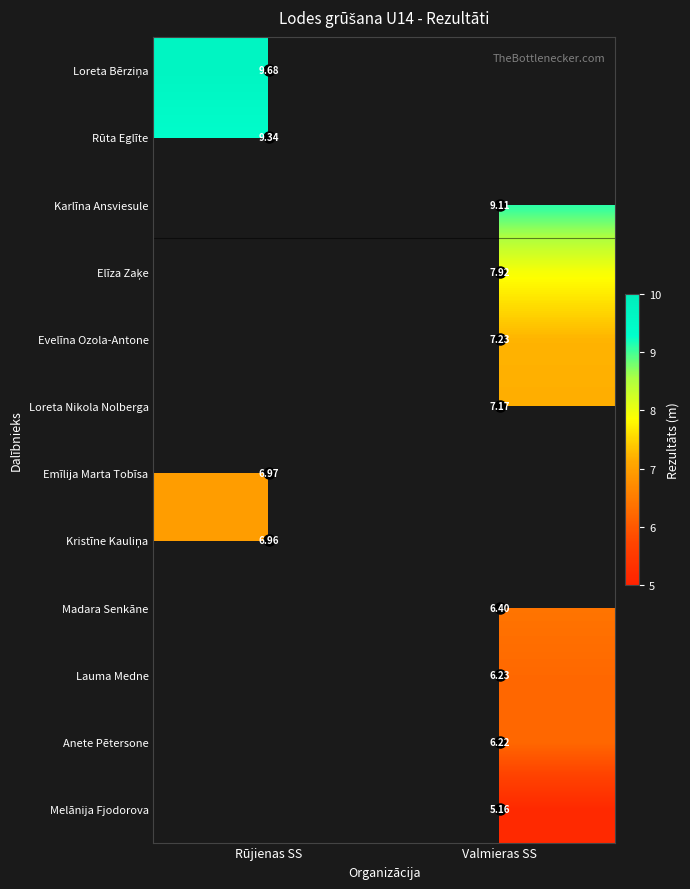

Count the number of data series in this chart.

12